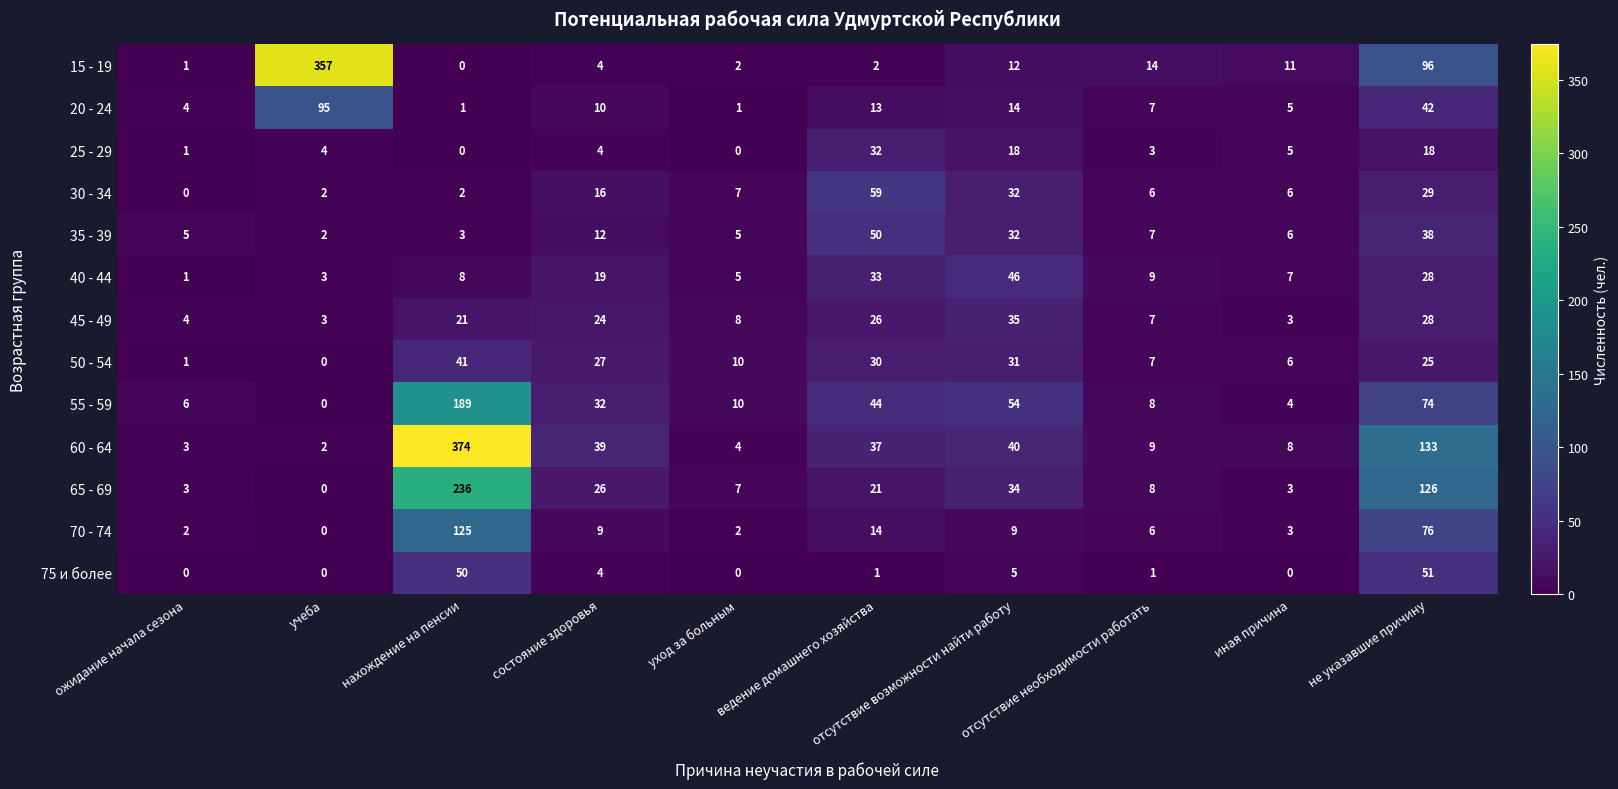

At ведение домашнего хозяйства, list the series in order from smallest to largest.

75 и более, 15 - 19, 20 - 24, 70 - 74, 65 - 69, 45 - 49, 50 - 54, 25 - 29, 40 - 44, 60 - 64, 55 - 59, 35 - 39, 30 - 34